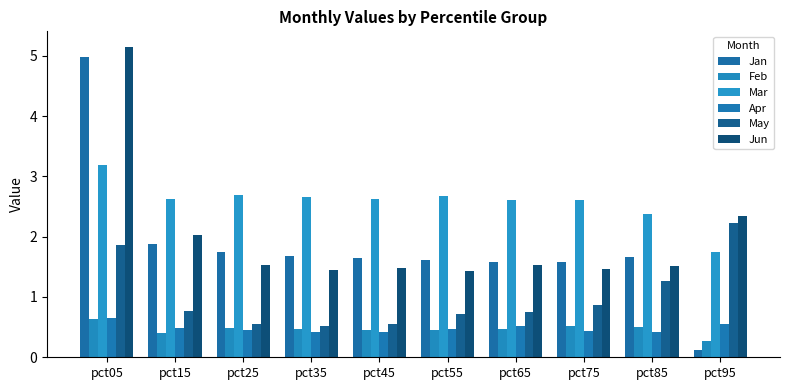

At which label is Apr closest to 0?

pct45